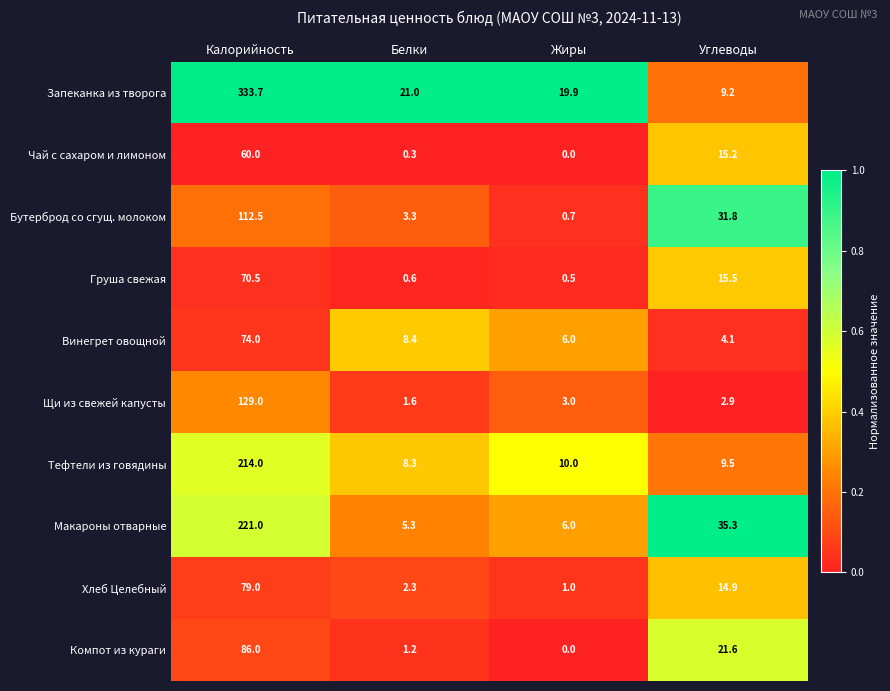

At which category is the sum across all series the highest?

Калорийность